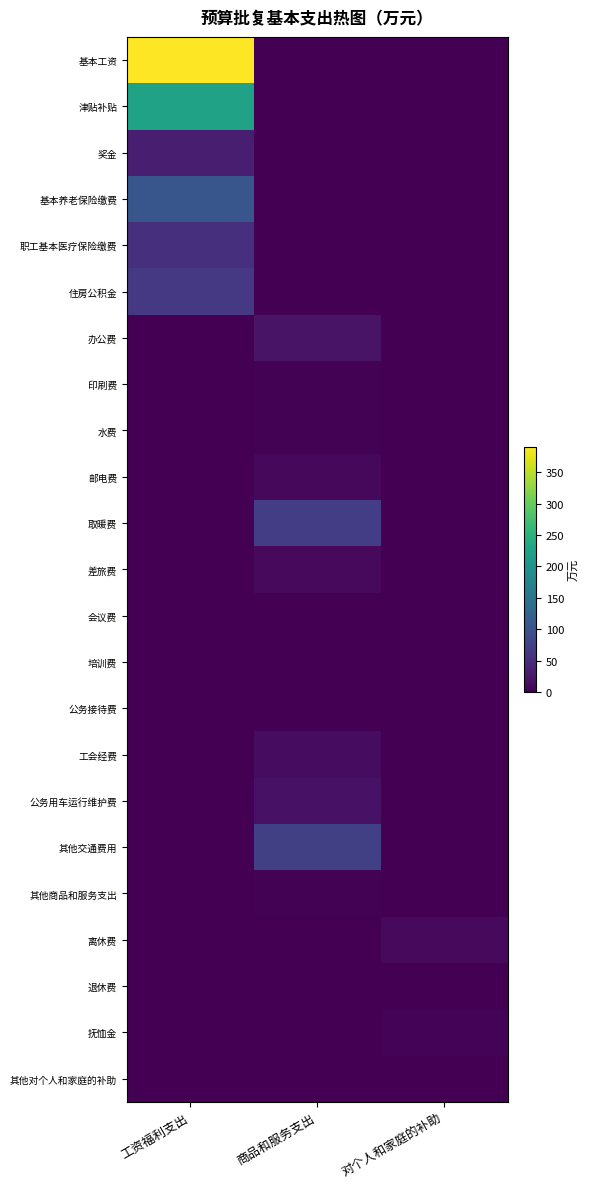

Which series has the largest total across all categories?

基本工资